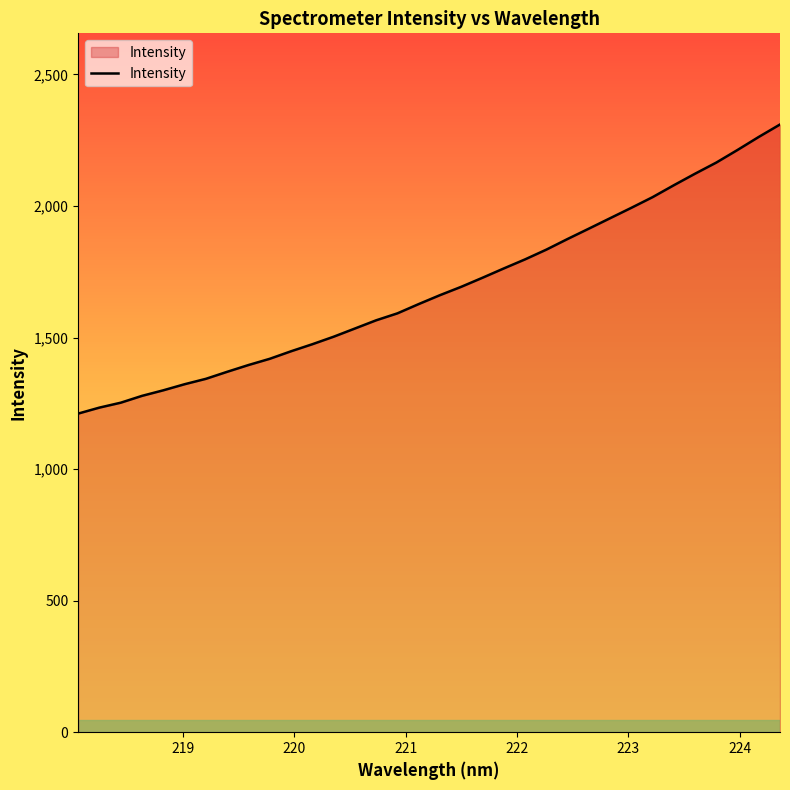

How many lines are shown in the chart?

1